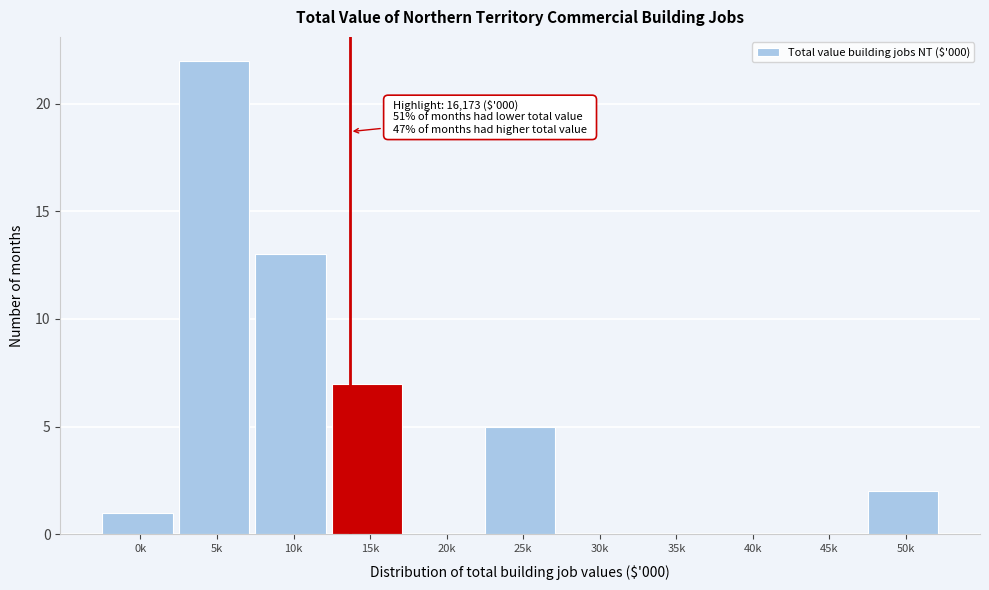

Reading left to right, extract all data points from this chart.

0k=1	5k=22	10k=13	15k=7	20k=0	25k=5	30k=0	35k=0	40k=0	45k=0	50k=2